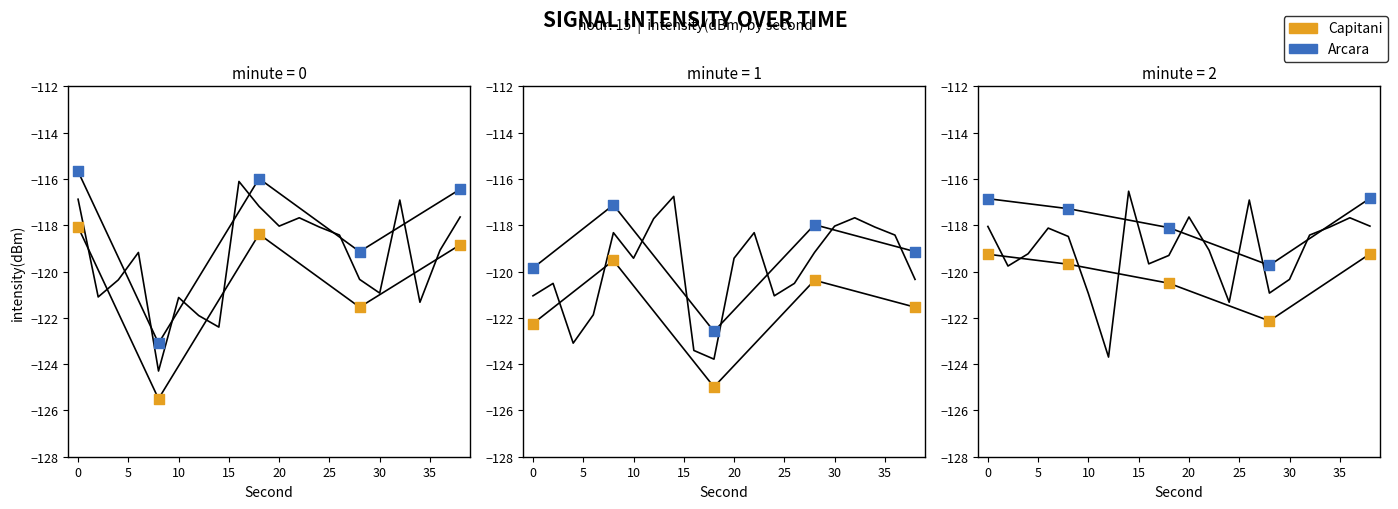

Which series reaches the minimum Y coordinate?

Capitani